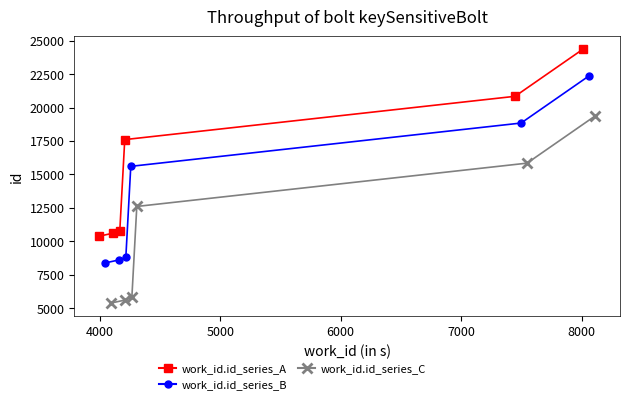

At 7000, list the series in order from smallest to largest.

work_id.id_series_C, work_id.id_series_B, work_id.id_series_A